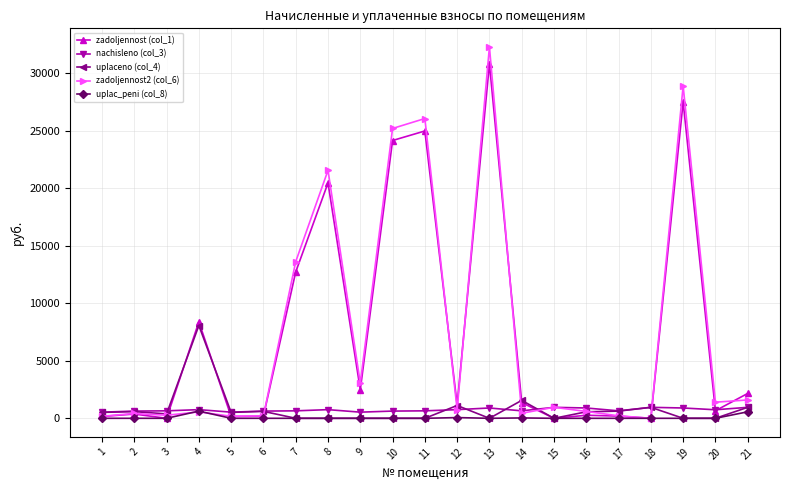

At how many categories does at least one series exceed 27743?

2